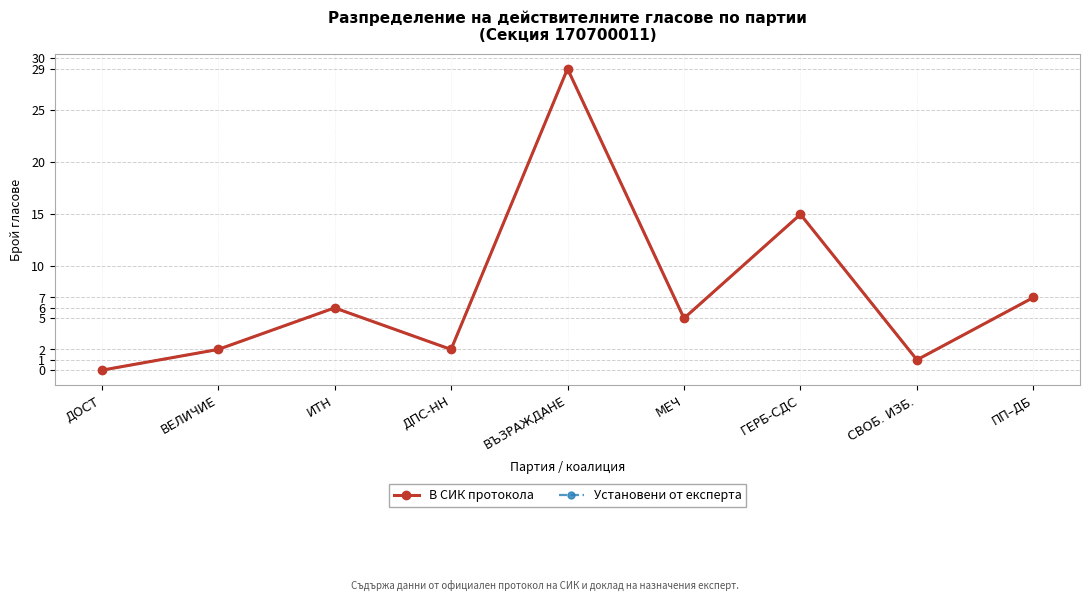

What is the sum of all В СИК протокола values?

67